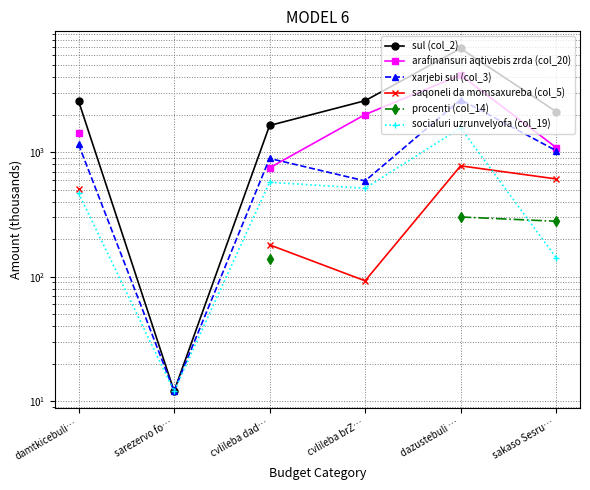

Which series has the widest spread of values?

sul (col_2)